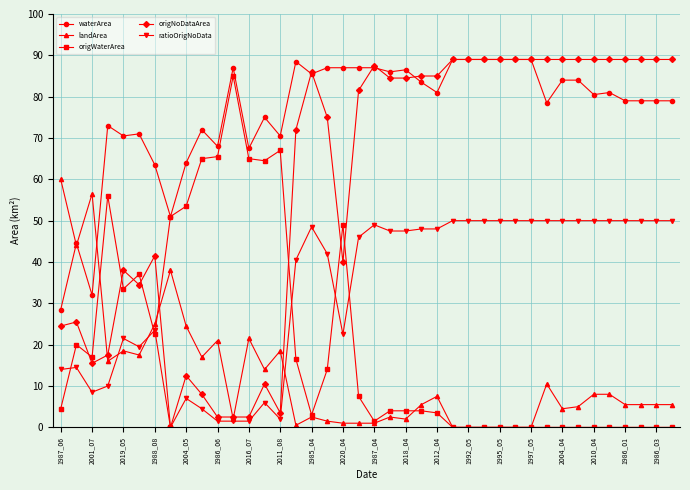

What is the average value of the ratioOrigNoData series?

33.1